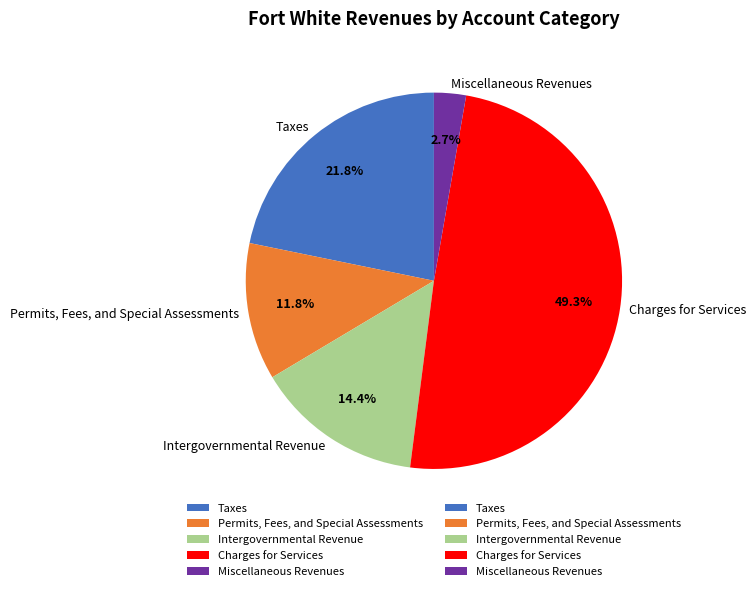

What is the largest slice in the pie chart?

Charges for Services